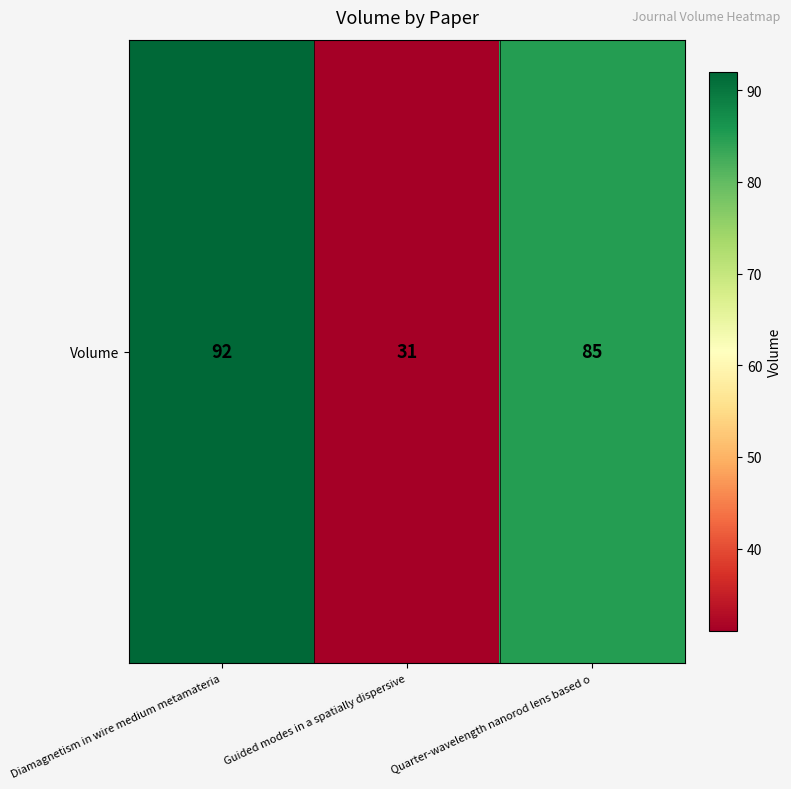

List the labels in order of value, largest first.

Diamagnetism in wire medium metamateria, Quarter-wavelength nanorod lens based o, Guided modes in a spatially dispersive